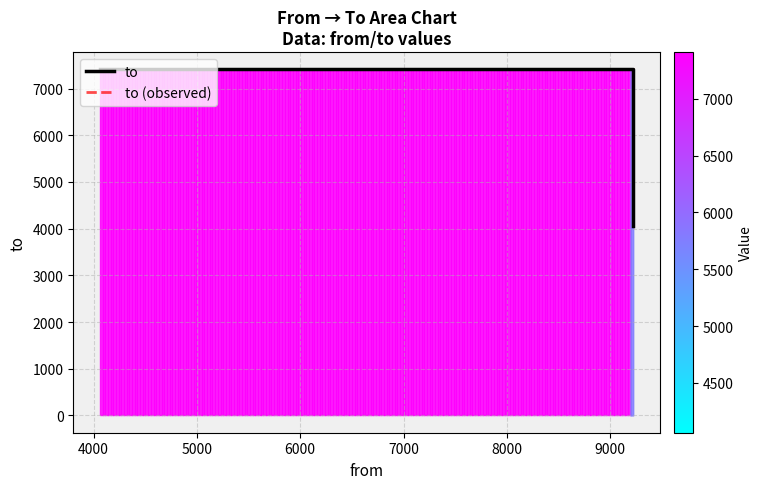

What is the difference between the second highest and minimum values in the to series?

3349